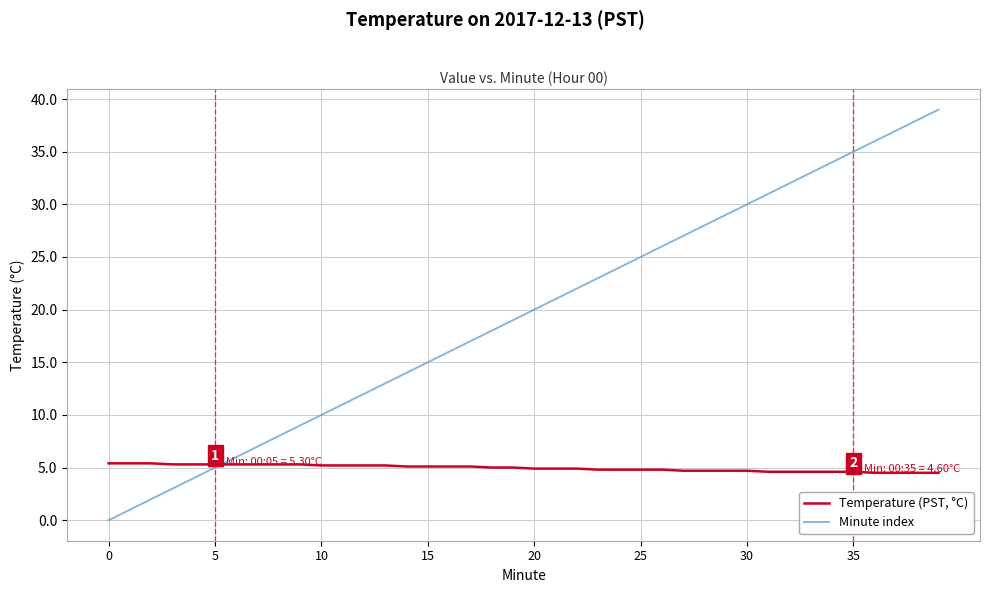

How many lines are shown in the chart?

2